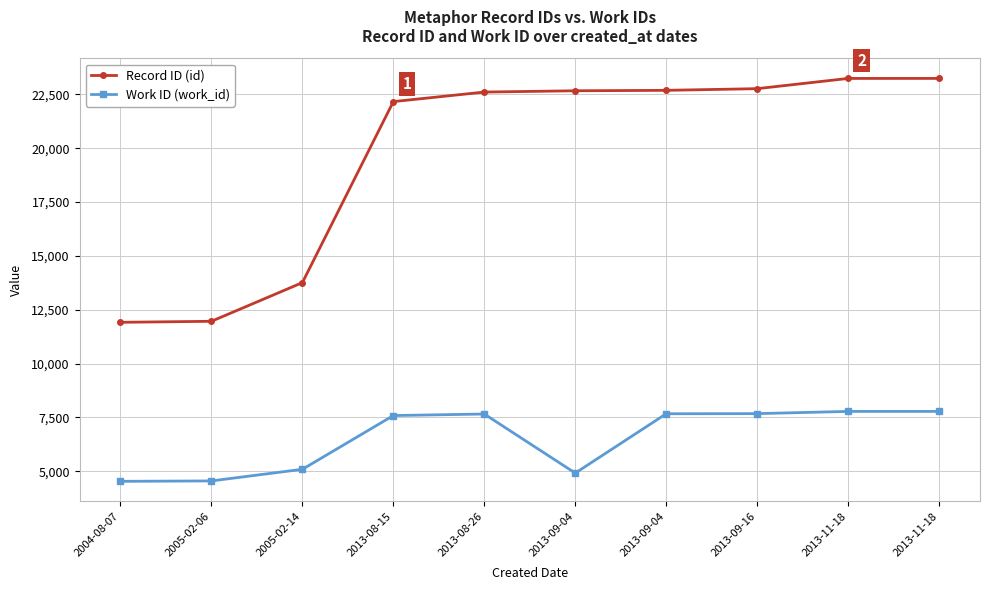

True or false: Record ID (id) has more than 1 interior local peaks.

False